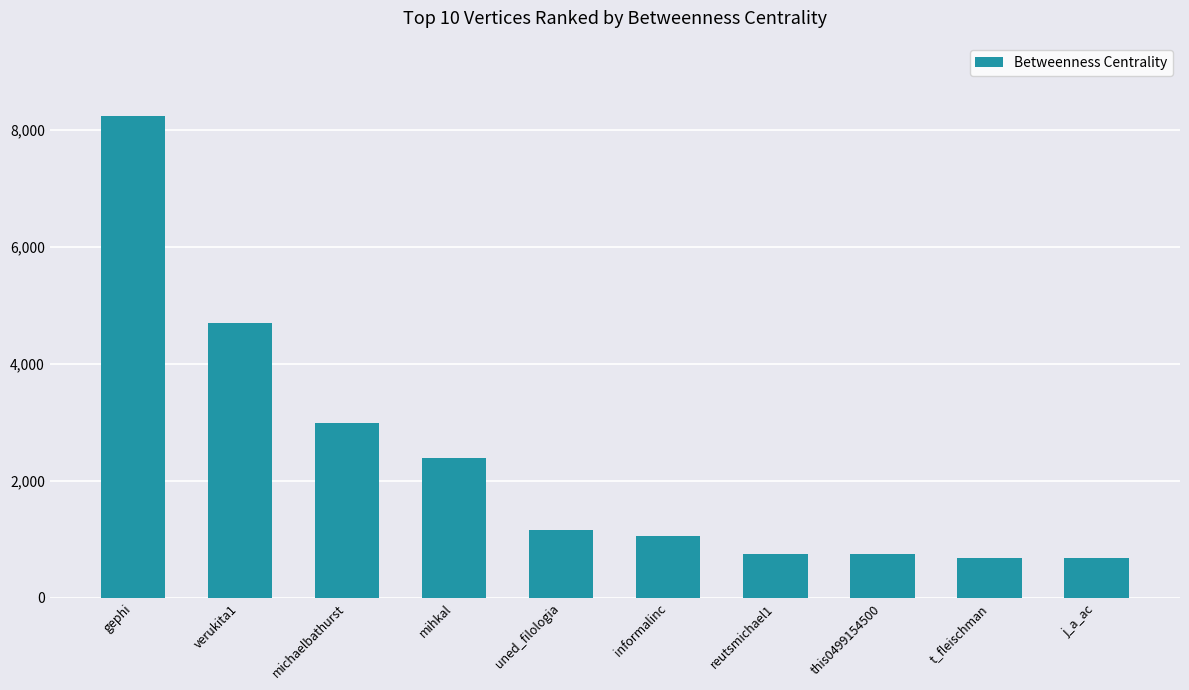

What is the sum of all values?

23411.2